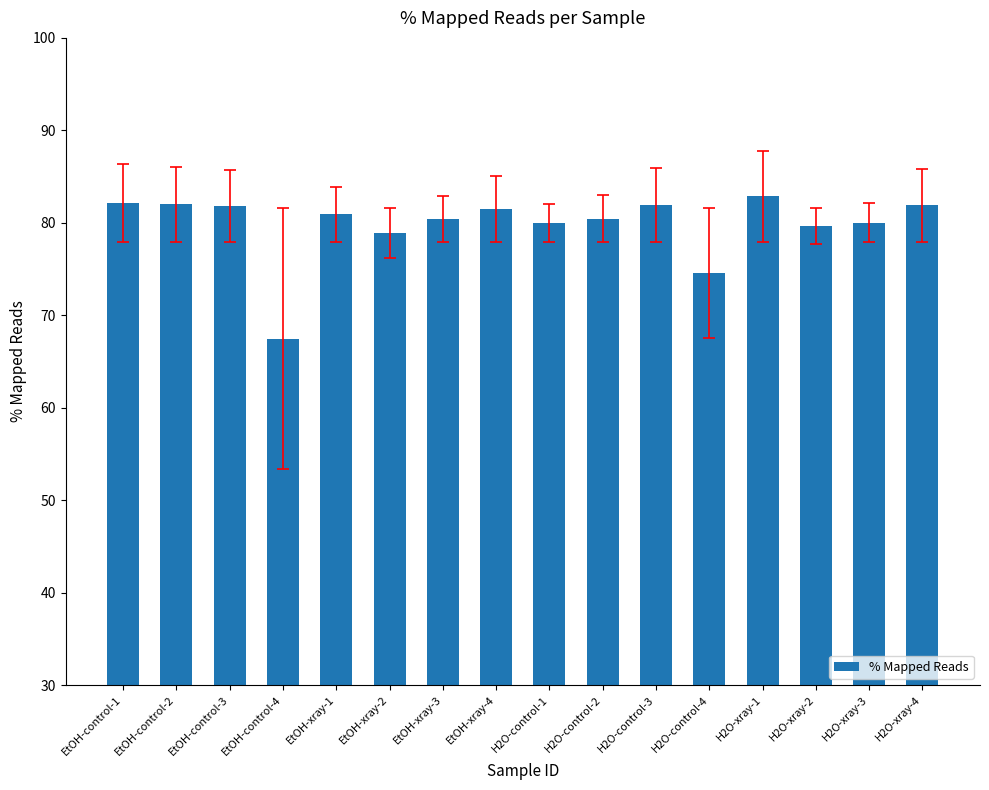

Is it true that the value at H2O-control-2 is 80.5?

True